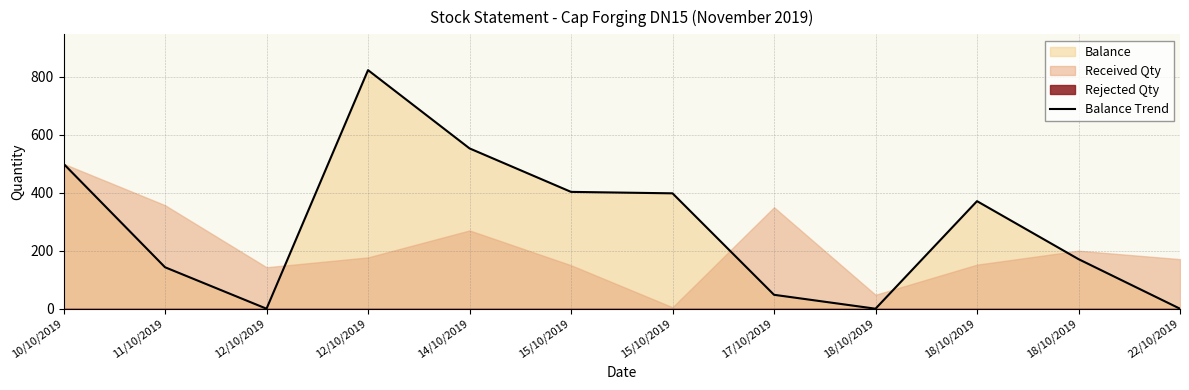

Reading left to right, list all the values displayed in this chart.

10/10/2019=500	11/10/2019=143	12/10/2019=0	12/10/2019=823	14/10/2019=553	15/10/2019=403	15/10/2019=398	17/10/2019=48	18/10/2019=0	18/10/2019=371	18/10/2019=171	22/10/2019=0